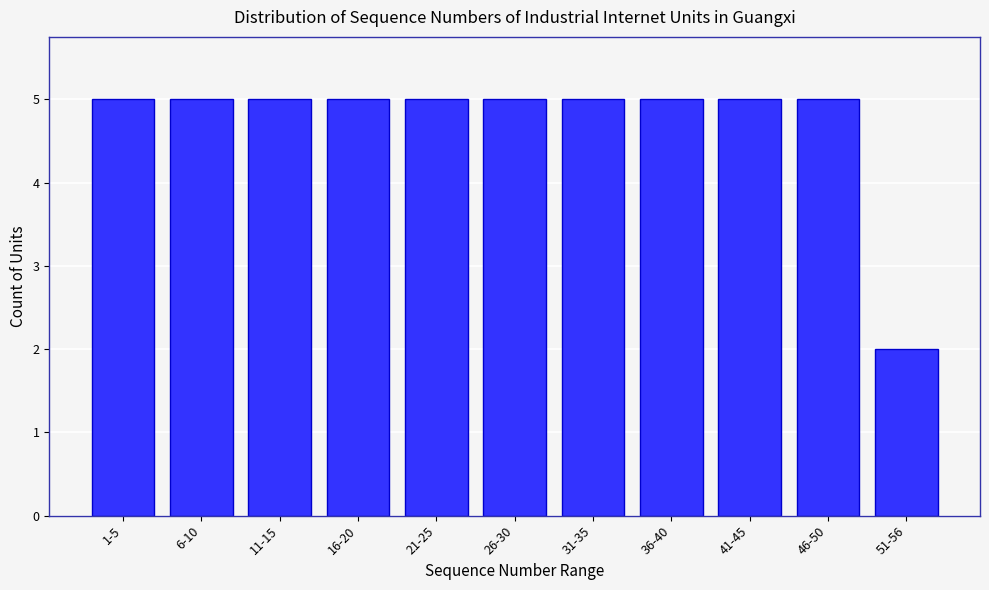

Reading right to left, what are all the values shown in this chart?

2	5	5	5	5	5	5	5	5	5	5